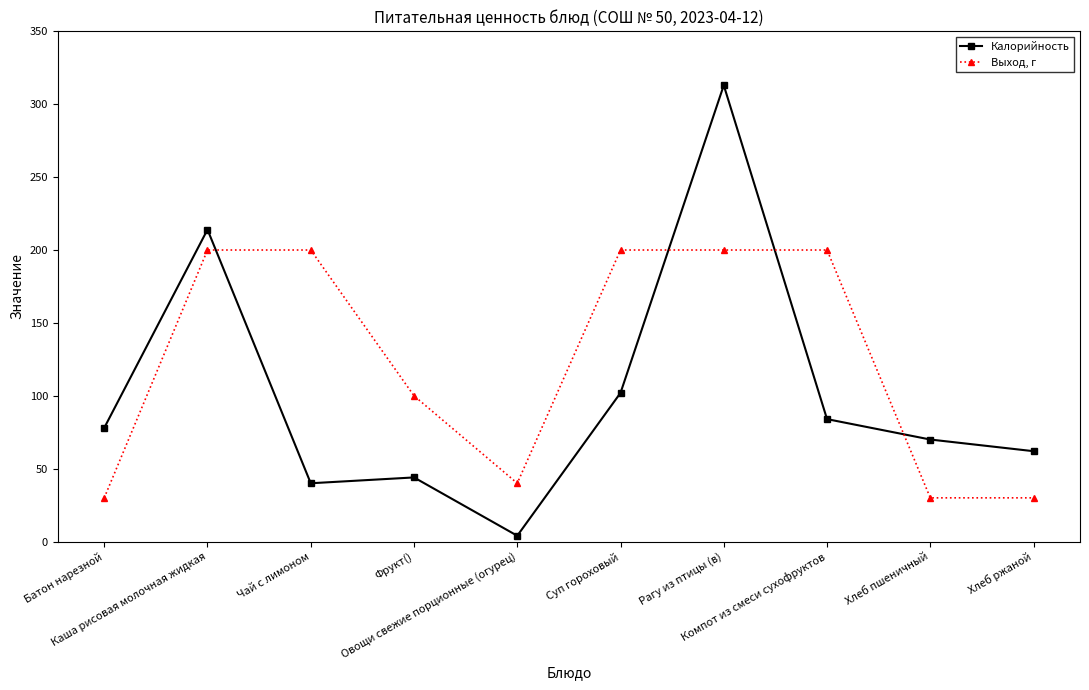

Which series has the largest range (max minus min)?

Калорийность